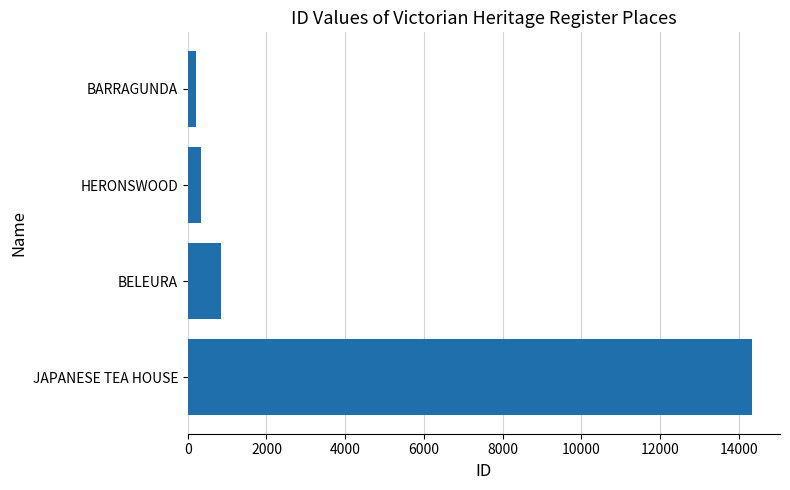

What is the sum of the values at HERONSWOOD and BELEURA?

1189